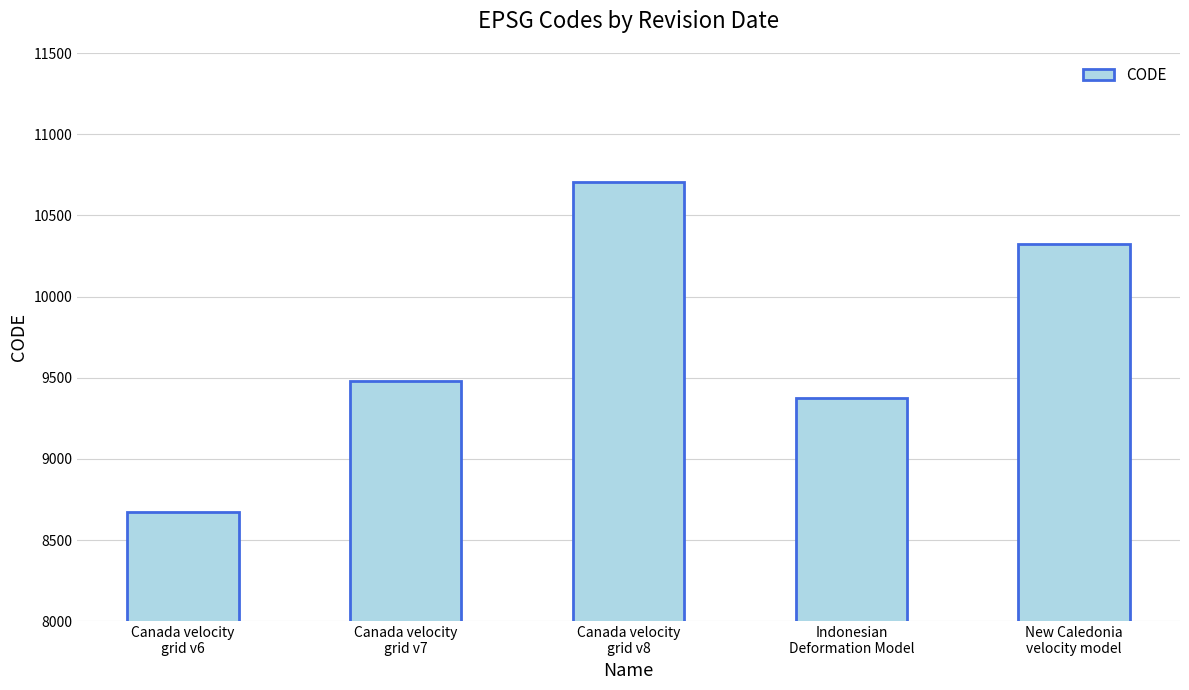

What is the sum of all values?

48564